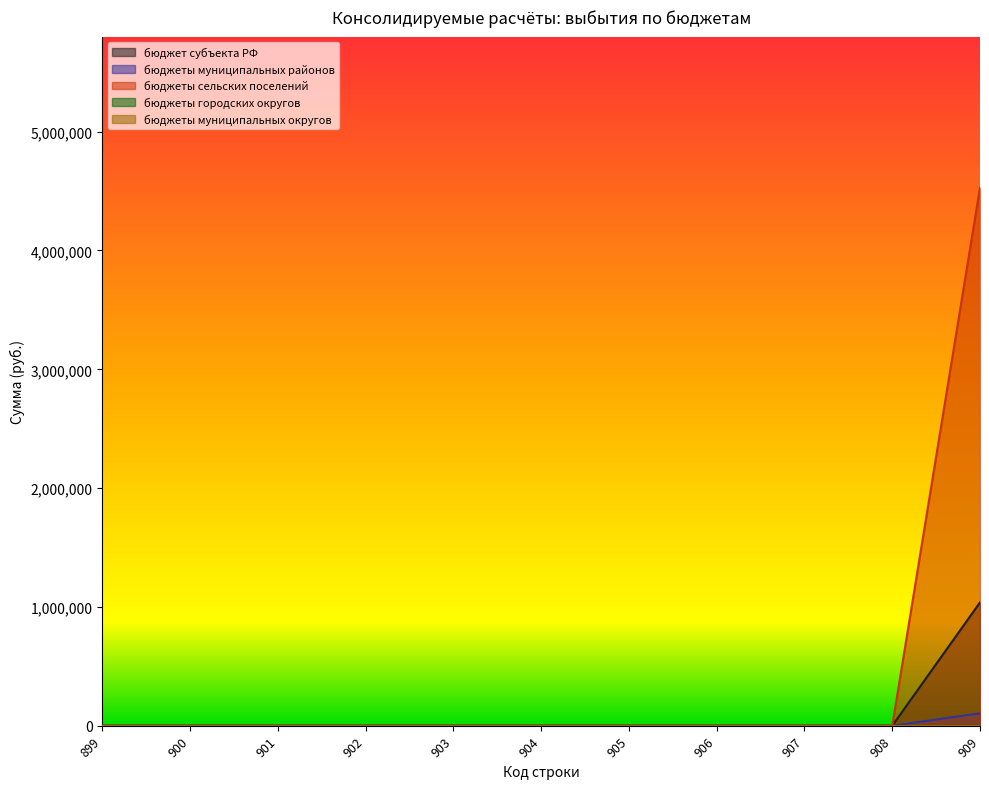

How many lines are shown in the chart?

5